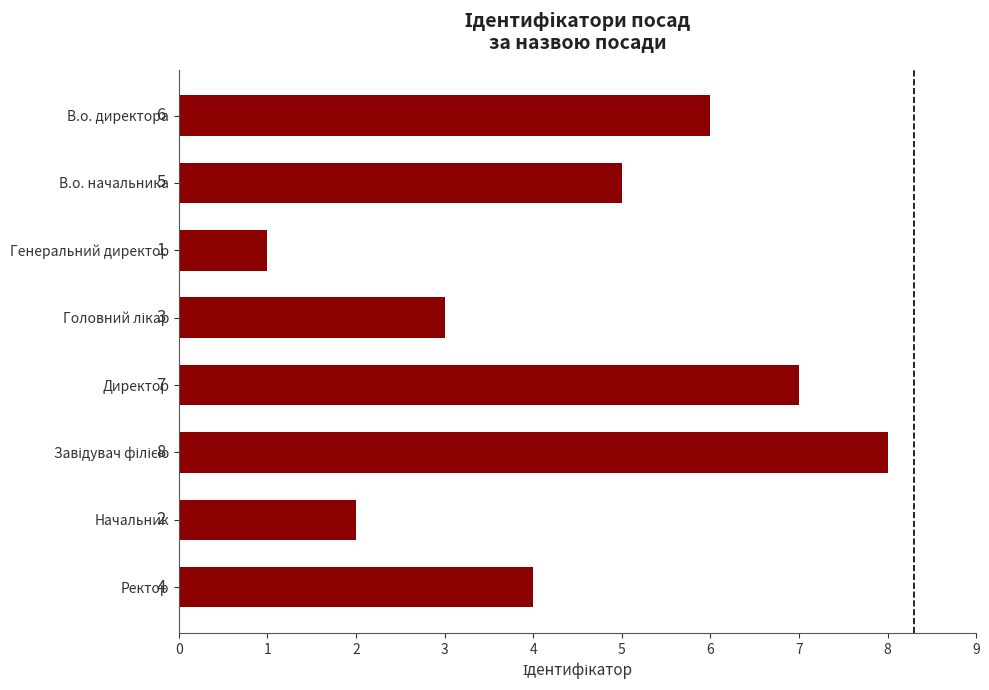

Where is the data nearest to the value 4?

Ректор